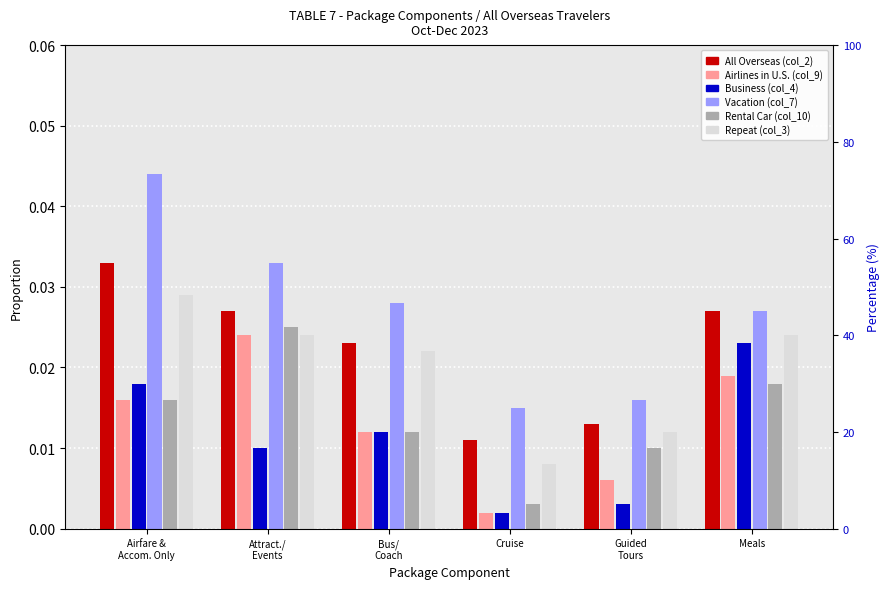

The value of Vacation (col_7) at Cruise is 0.0. True or false?

False